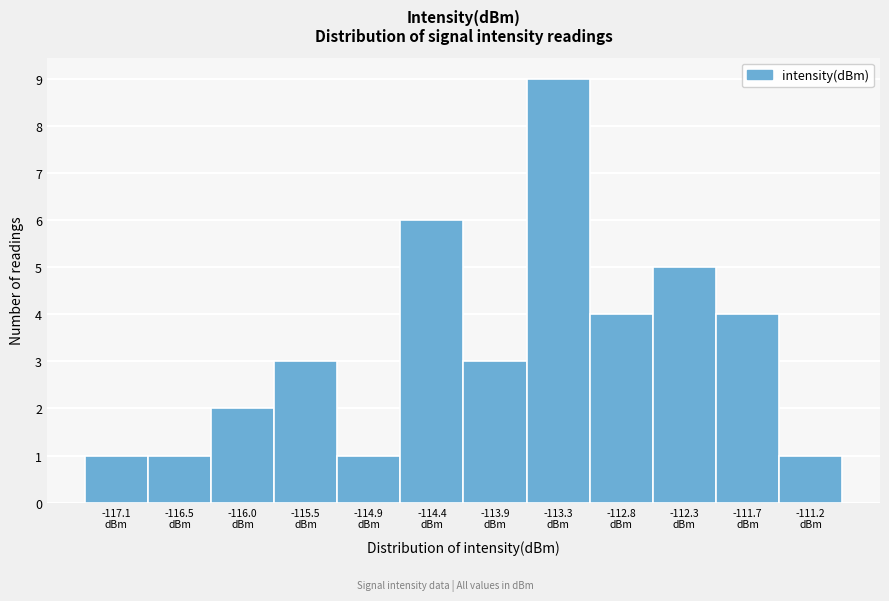

Reading left to right, list every bar in this chart as the range it spans on the x-axis followed by its height. Neither the bar edges nor the heights are printed on the chart, so give them approximately, as read against the axes.

-117.3 to -116.8: 1
-116.8 to -116.3: 1
-116.3 to -115.7: 2
-115.7 to -115.2: 3
-115.2 to -114.7: 1
-114.7 to -114.1: 6
-114.1 to -113.6: 3
-113.6 to -113.1: 9
-113.1 to -112.5: 4
-112.5 to -112.0: 5
-112.0 to -111.5: 4
-111.5 to -110.9: 1